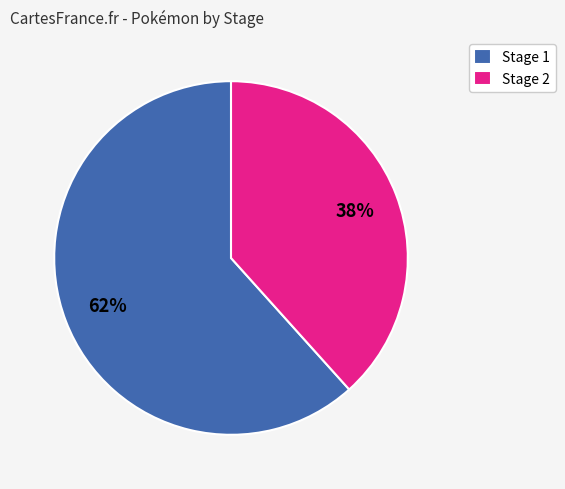

Count the number of slices in the pie.

2